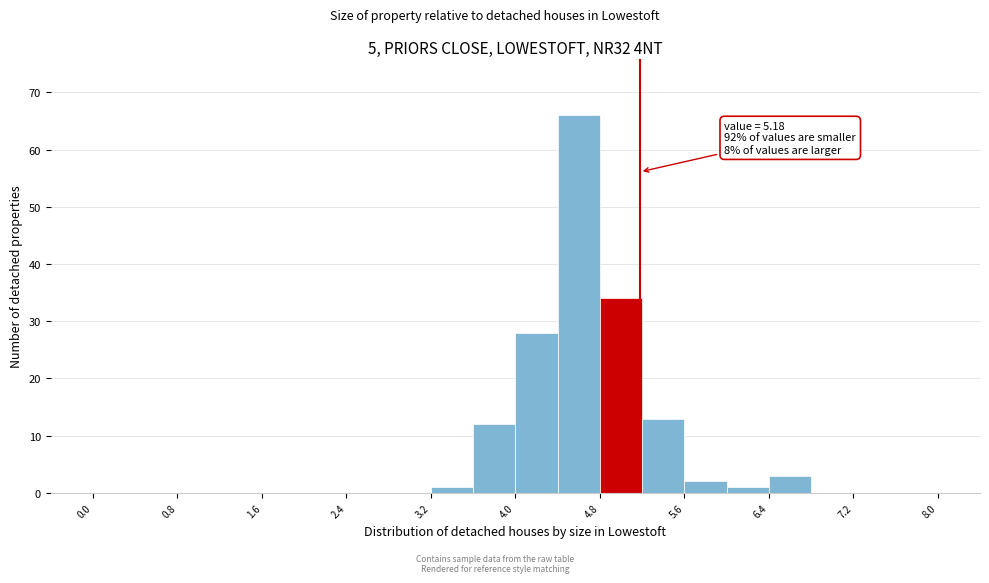

Which range on the x-axis has the tallest bar?

4.4 to 4.8